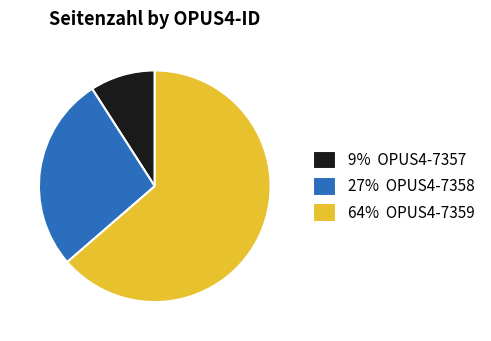

What is the smallest slice in the pie chart?

9% OPUS4-7357